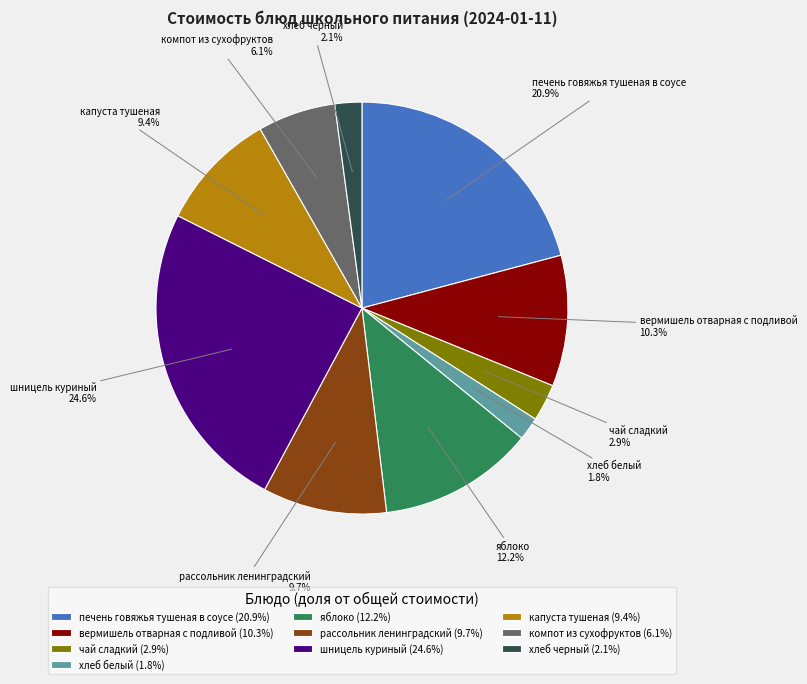

The хлеб белый slice represents 9% of the pie. True or false?

False